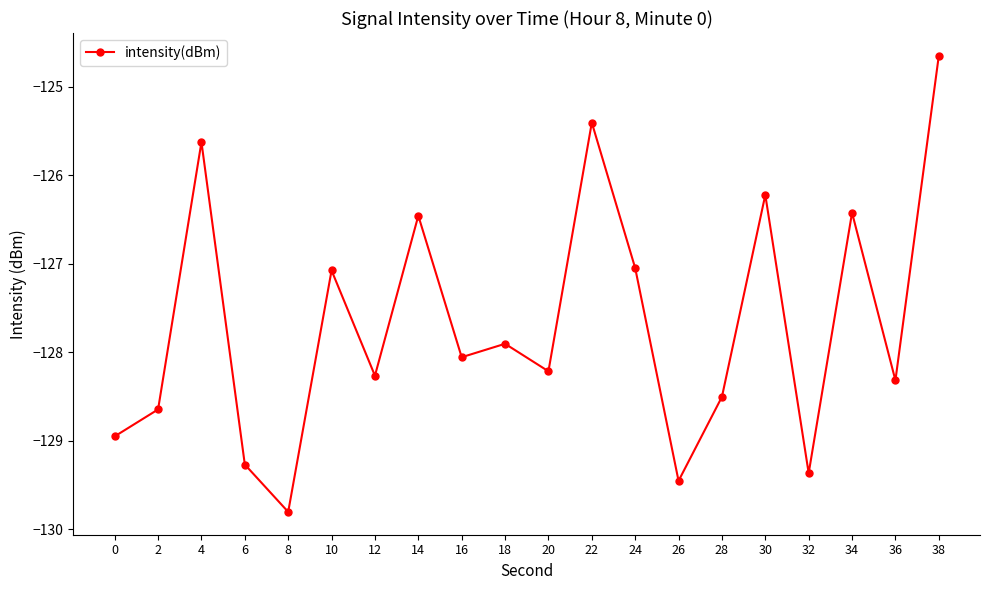

What is the difference between the values at 30 and 8?

3.6